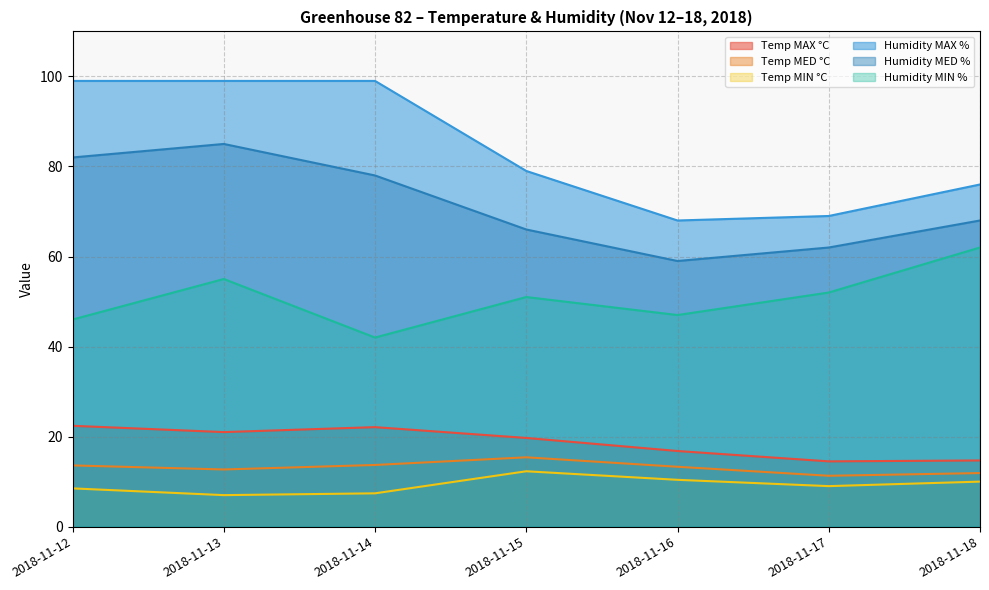

Which series has the widest spread of values?

Humidity MAX %